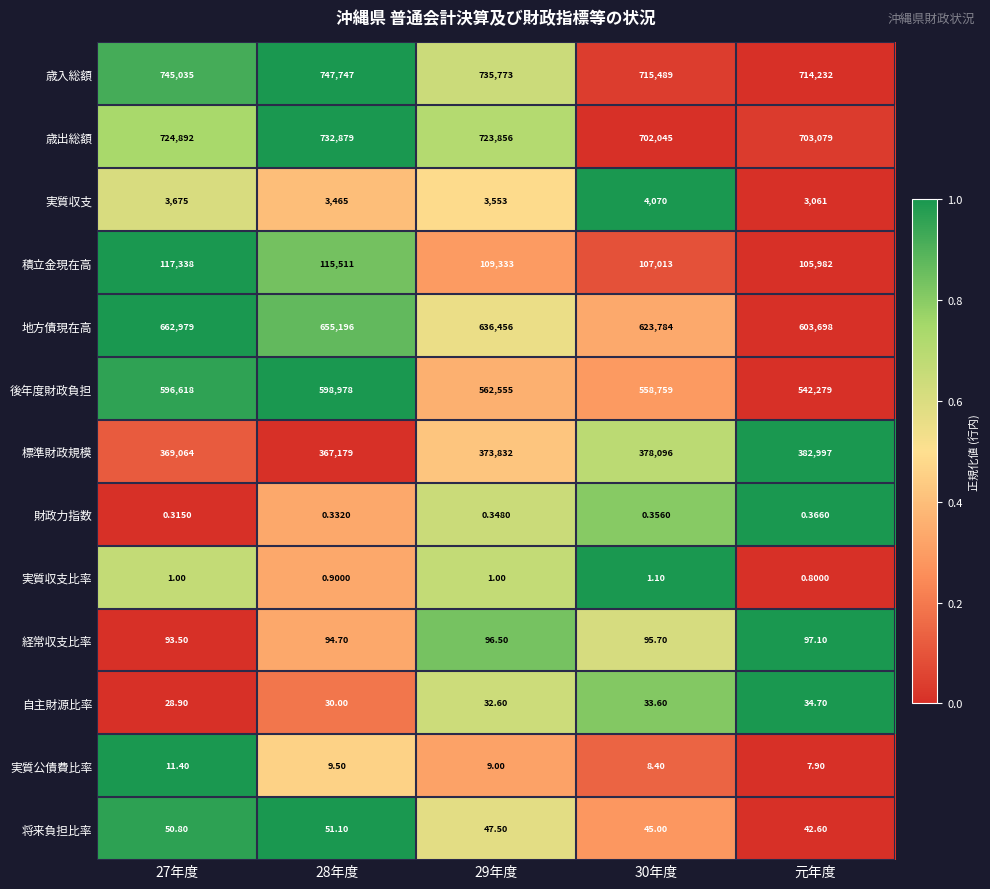

Is the value of 標準財政規模 at 30年度 greater than the value of 自主財源比率 at 27年度?

Yes